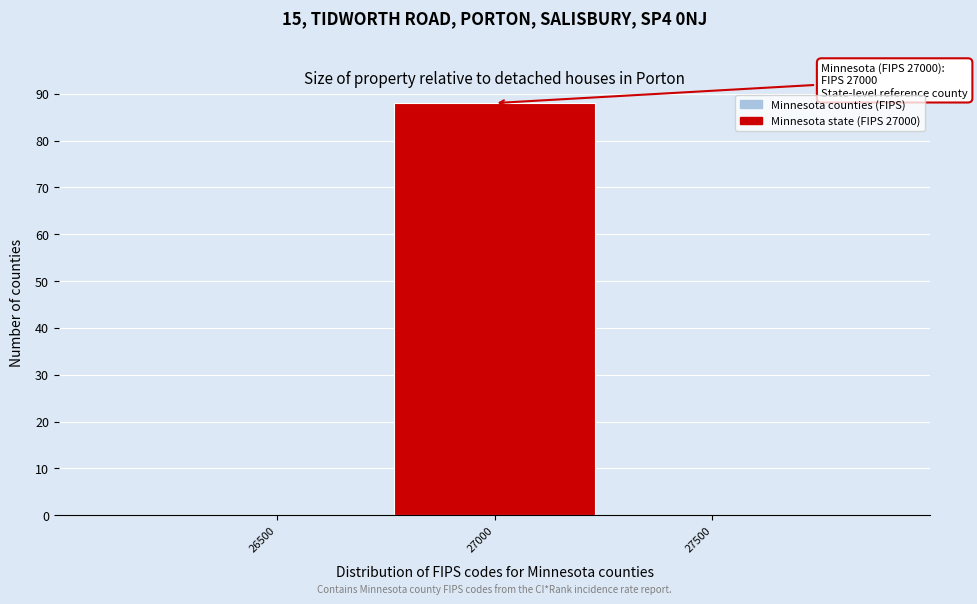

Reading left to right, transcribe all the data shown in this chart.

26500=0	27000=88	27500=0